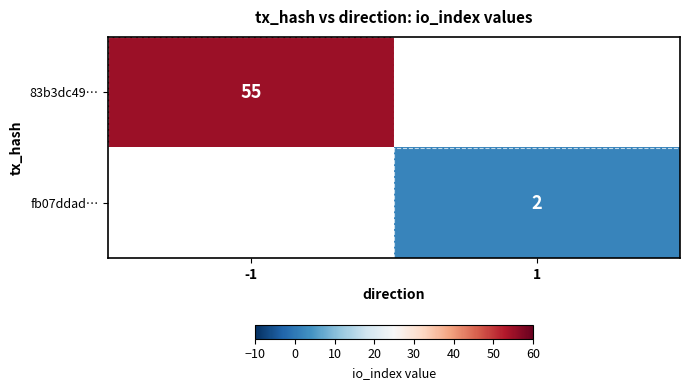

At how many categories does at least one series exceed 17?

1